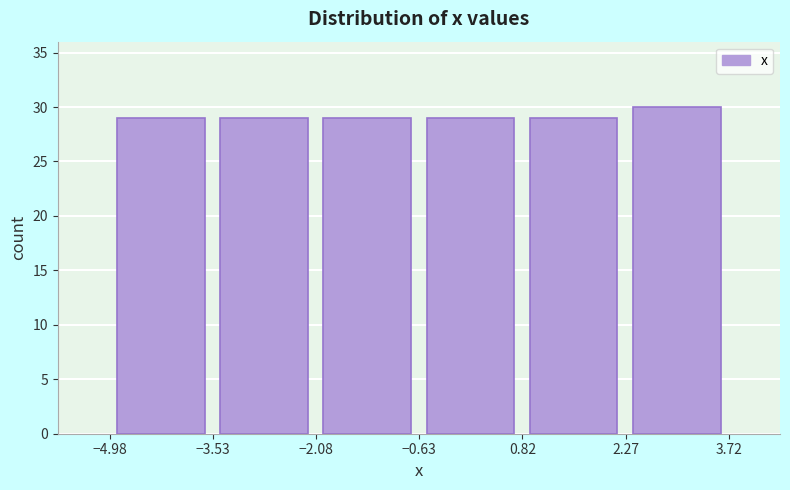

What is the height of the bar covering -2.0 to -0.6 on the x-axis? Neither the bar edges nor the heights are printed on the chart, so give them approximately, as read against the axes.

29